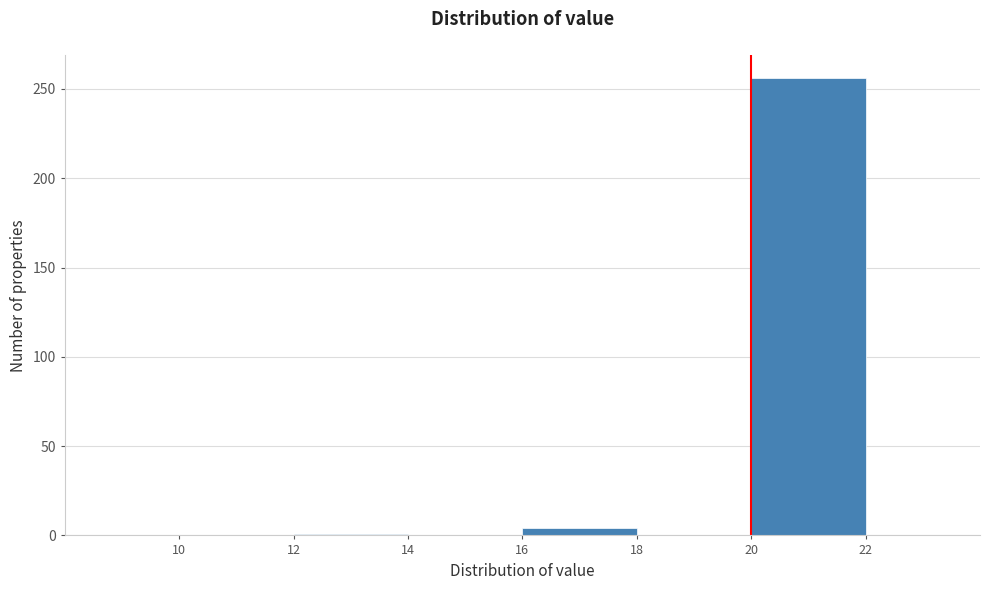

How tall is the bar that spans 20 to 22 on the x-axis? The values are not printed on the chart, so give them approximately, as read against the axis.

255